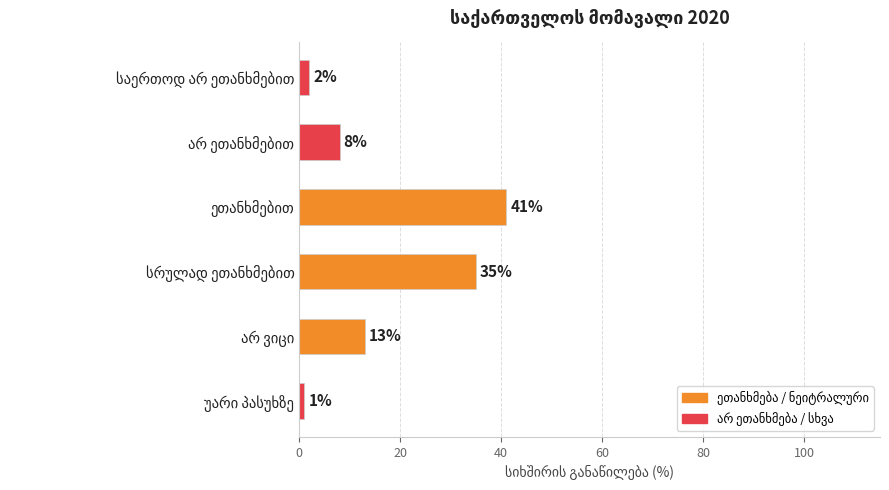

What is the maximum value shown in the chart?

41